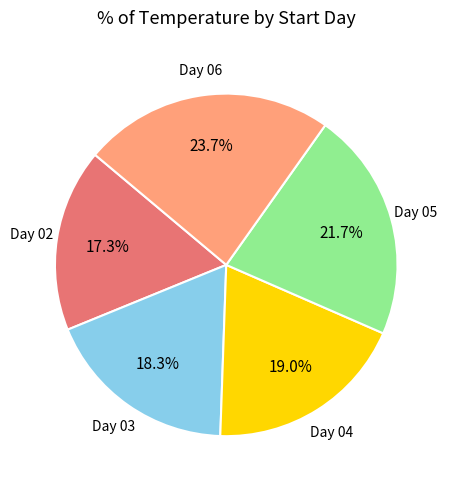

Is there any slice that represents more than half of the pie?

No